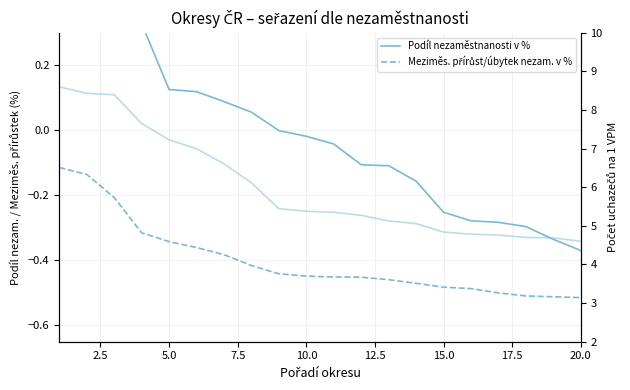

Is this an area chart (filled region under the line)?

No